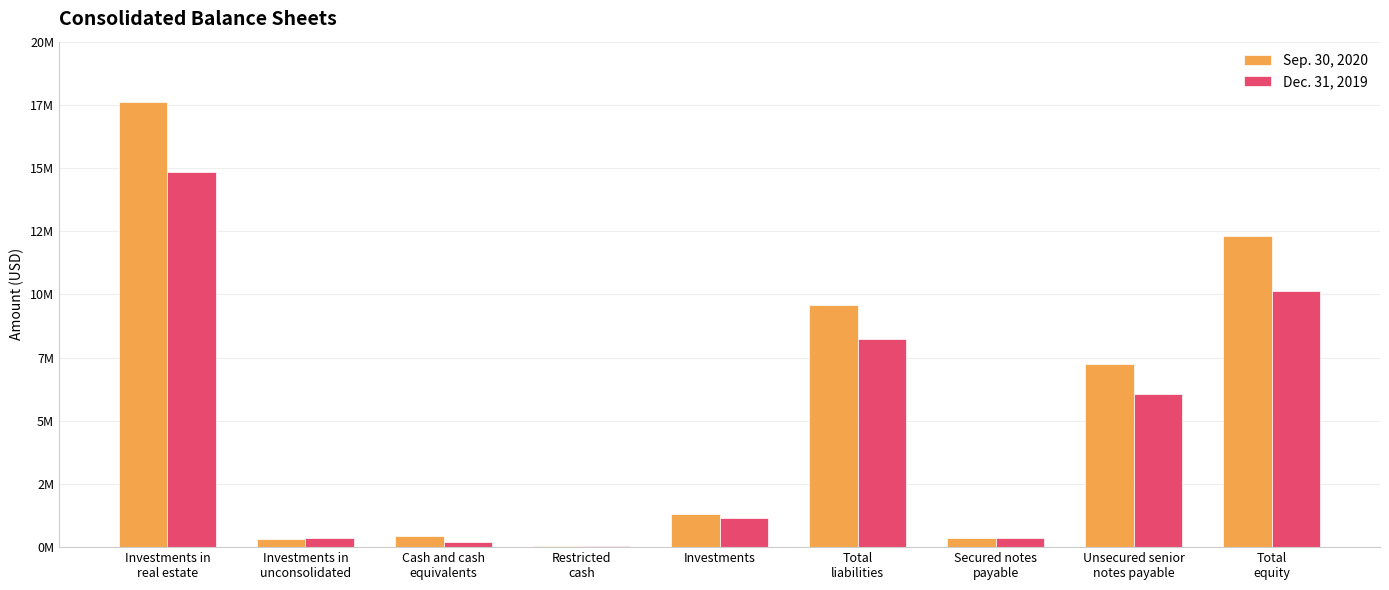

At which label does Dec. 31, 2019 reach its minimum?

Restricted
cash